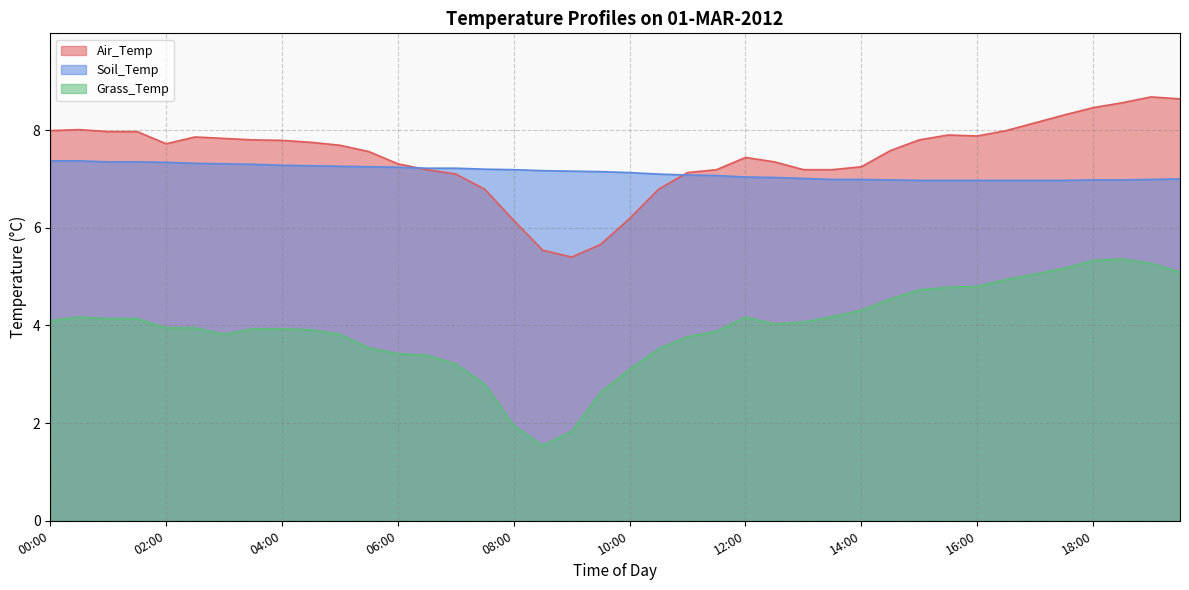

Is it true that Air_Temp equals 12.1 at 04:00?

False